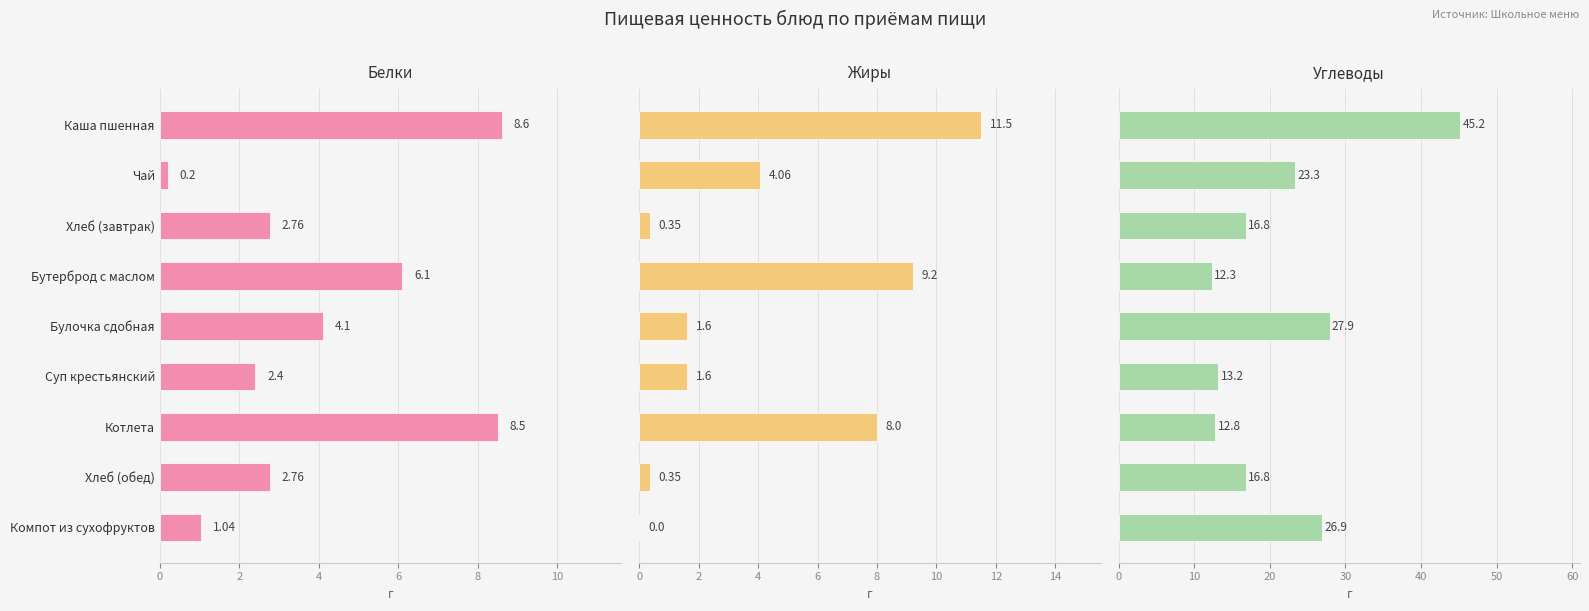

Reading left to right, extract all data points from this chart.

Белки: 8.6	0.2	2.8	6.1	4.1	2.4	8.5	2.8	1.0
Жиры: 11.5	4.1	0.3	9.2	1.6	1.6	8.0	0.3	0.0
Углеводы: 45.2	23.3	16.8	12.3	27.9	13.2	12.8	16.8	26.9